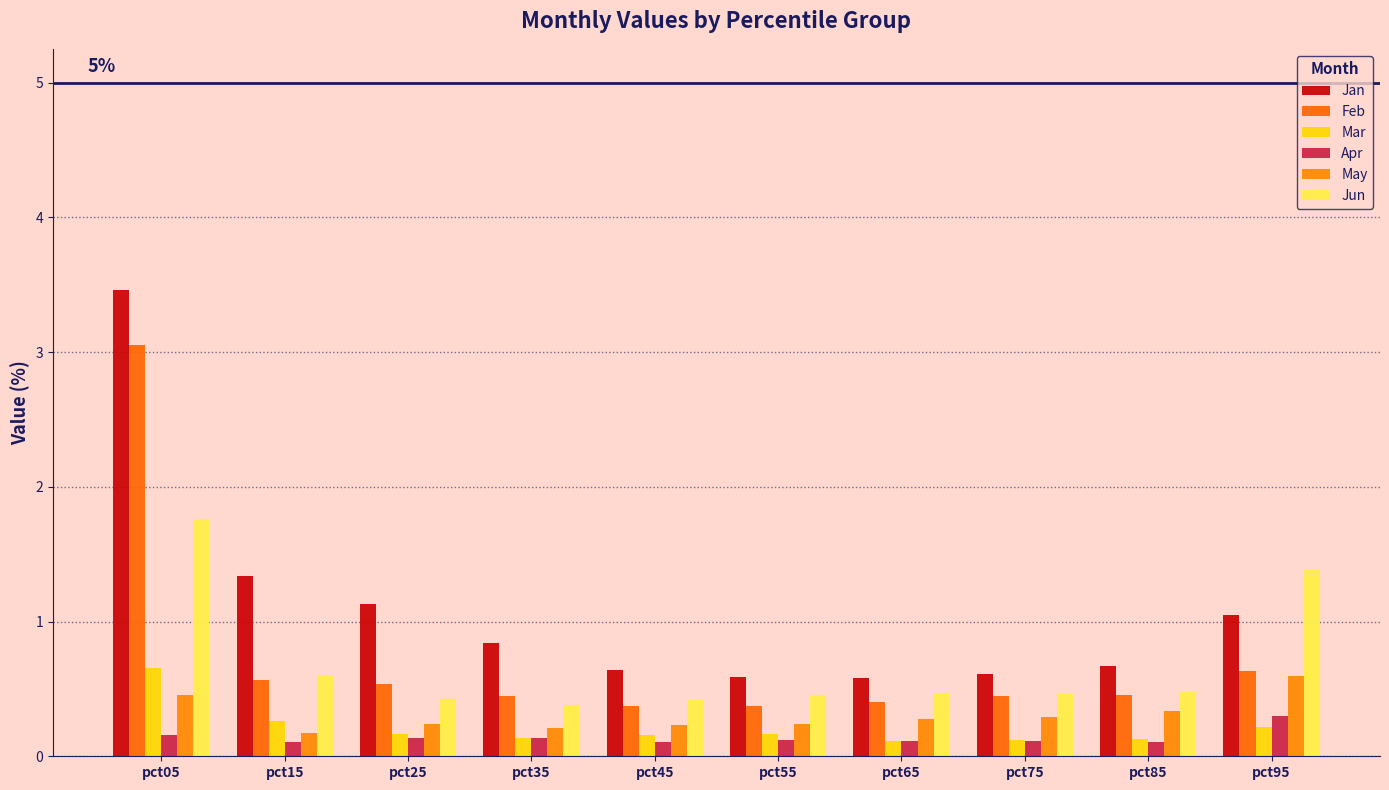

At which category is the sum across all series the highest?

pct05